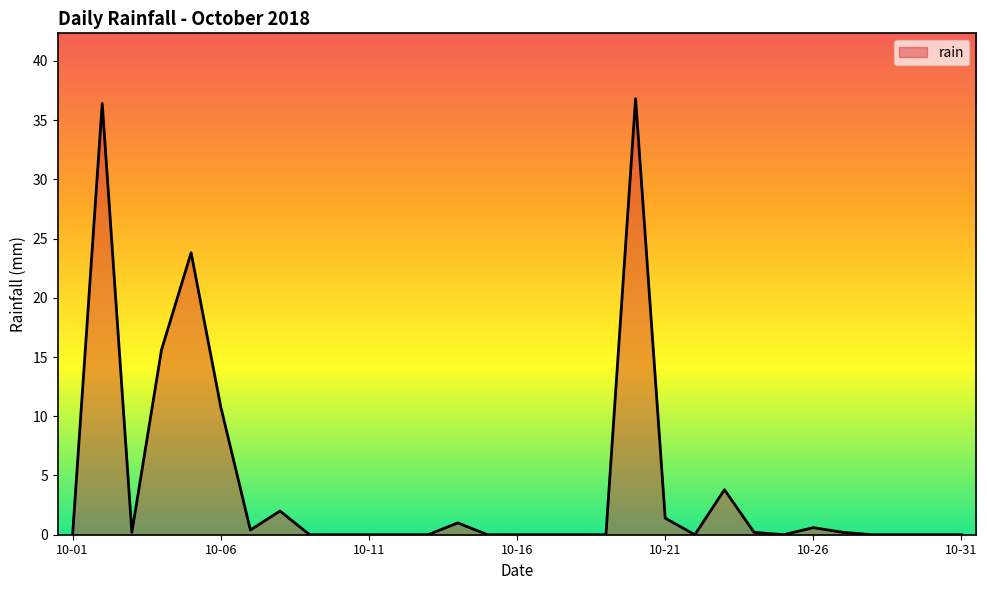

What is the greatest value displayed?

36.8